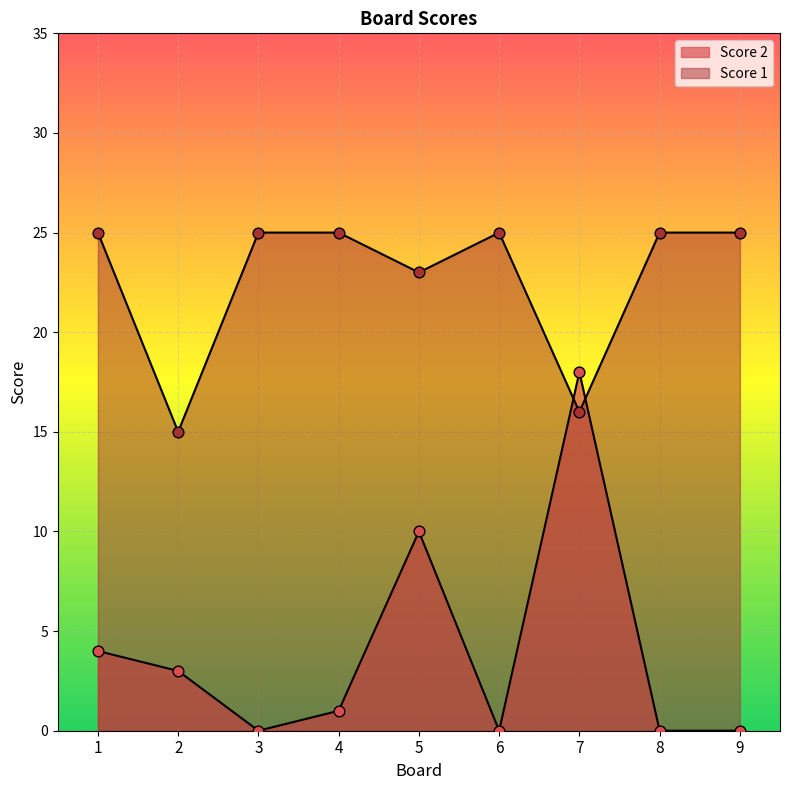

At how many categories does at least one series exceed 11?

9